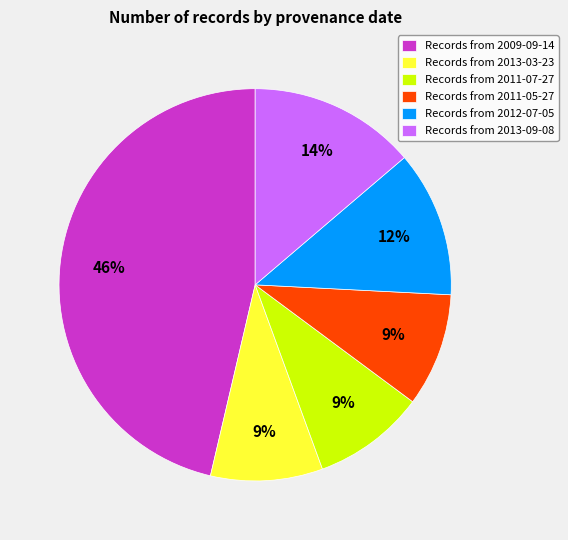

To the nearest percent, what percentage of the pie is Records from 2013-03-23?

9%